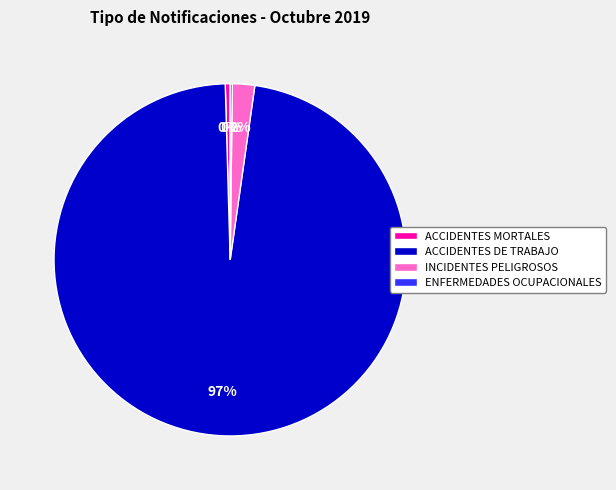

What is the majority slice?

ACCIDENTES DE TRABAJO